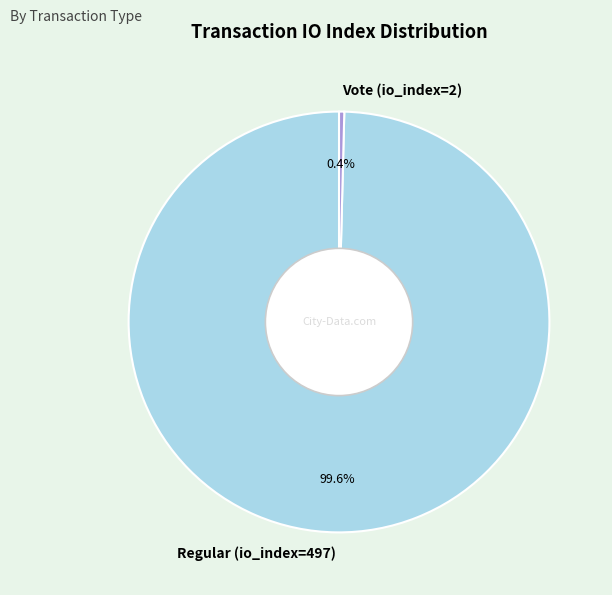

Does Vote (io_index=2) represent more than half of the total?

No